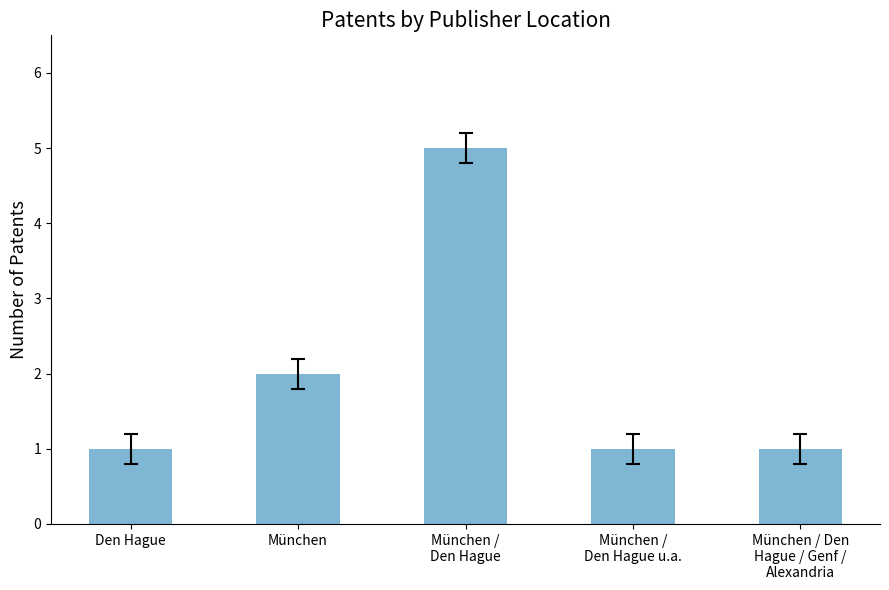

What is the difference between the maximum and second lowest values?

4